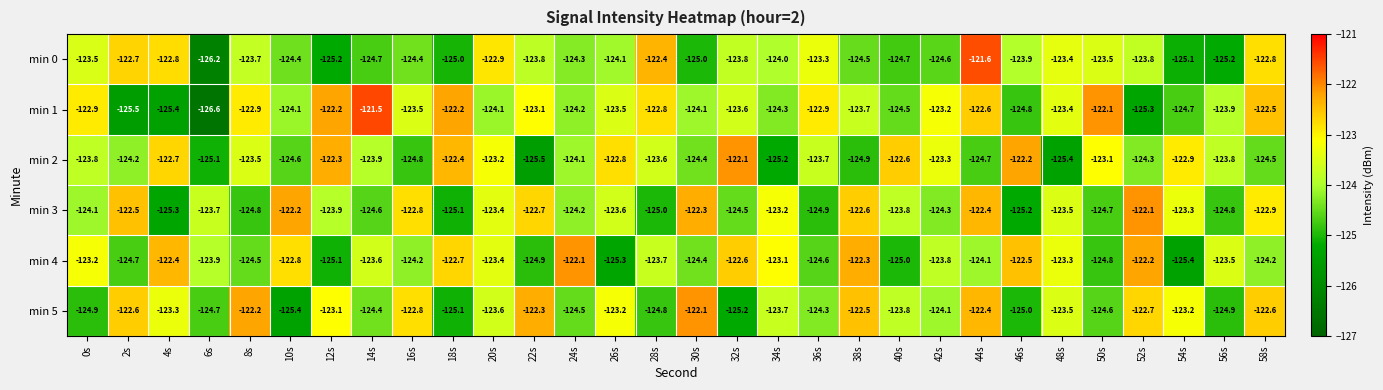

Which series has the largest total across all categories?

min 1